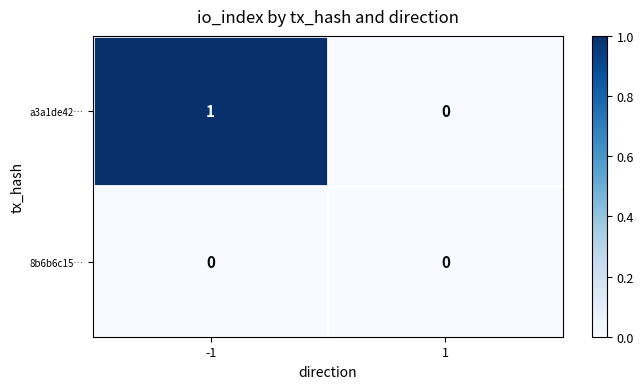

Which series has the largest range (max minus min)?

a3a1de42…